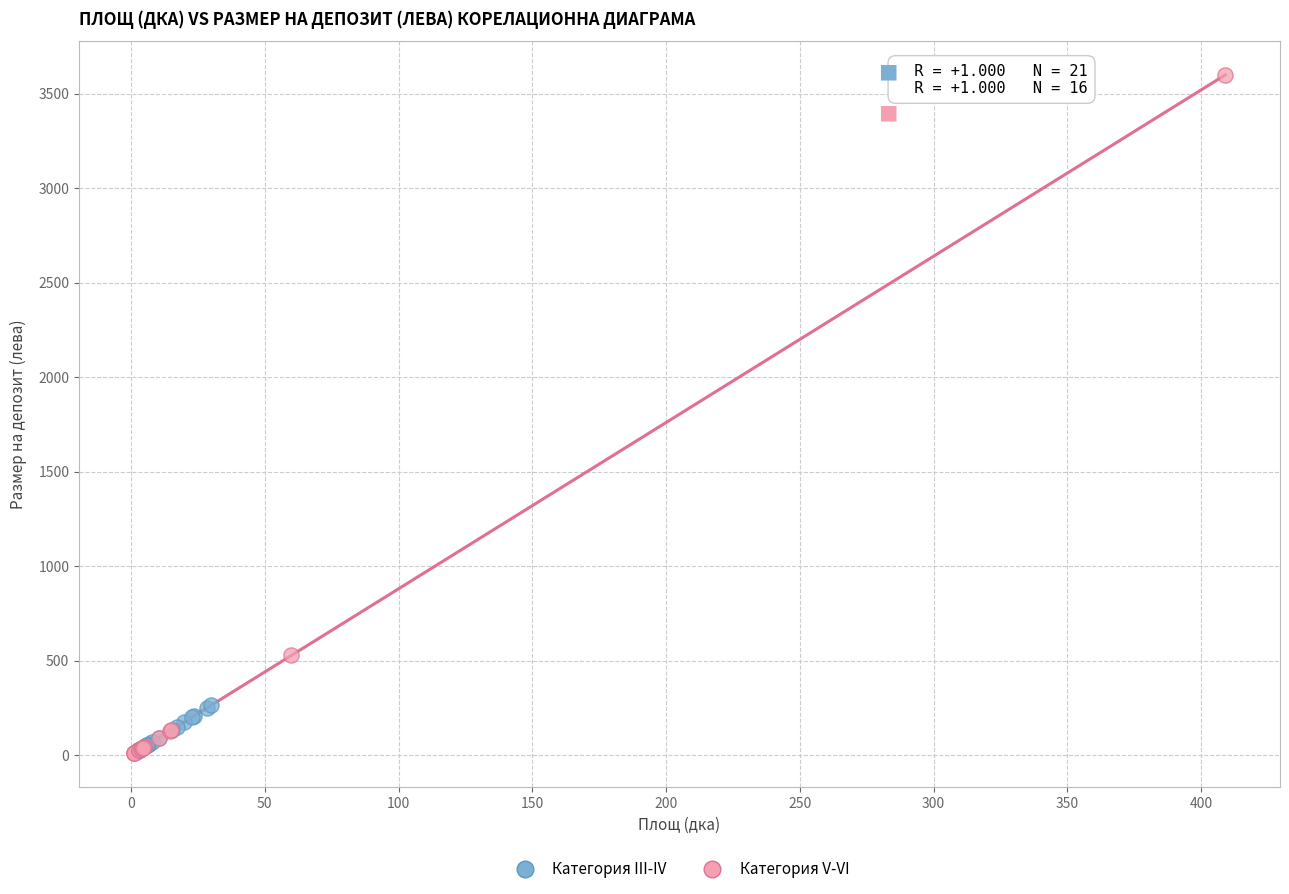

What are all the series names shown in the legend?

Категория III-IV, Категория V-VI